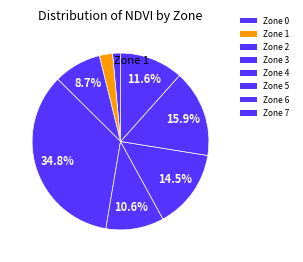

What is the change in value from Zone 0 to Zone 3?

+69